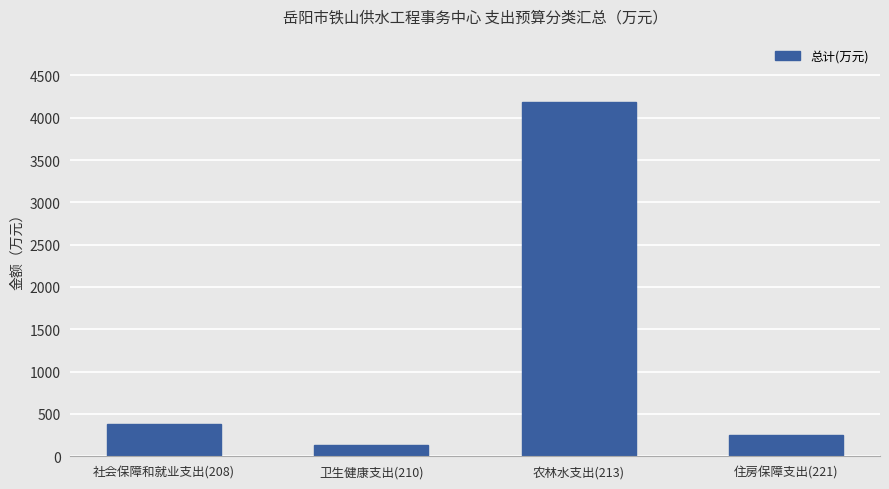

Rank the categories by value from lowest to highest.

卫生健康支出(210), 住房保障支出(221), 社会保障和就业支出(208), 农林水支出(213)